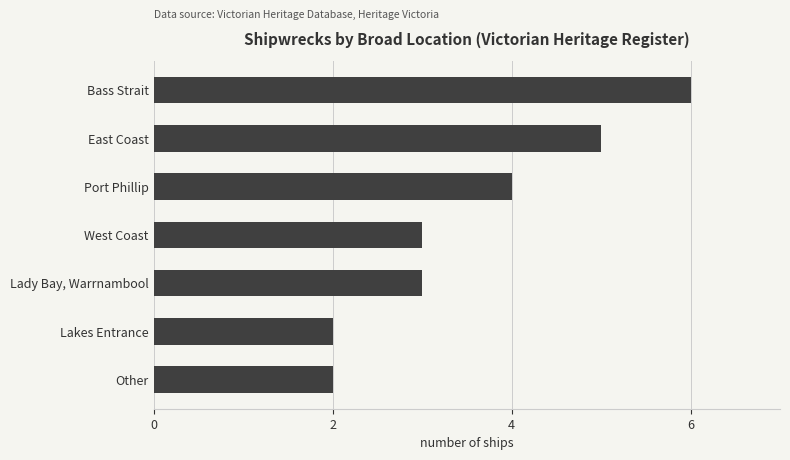

What is the sum of all values?

25